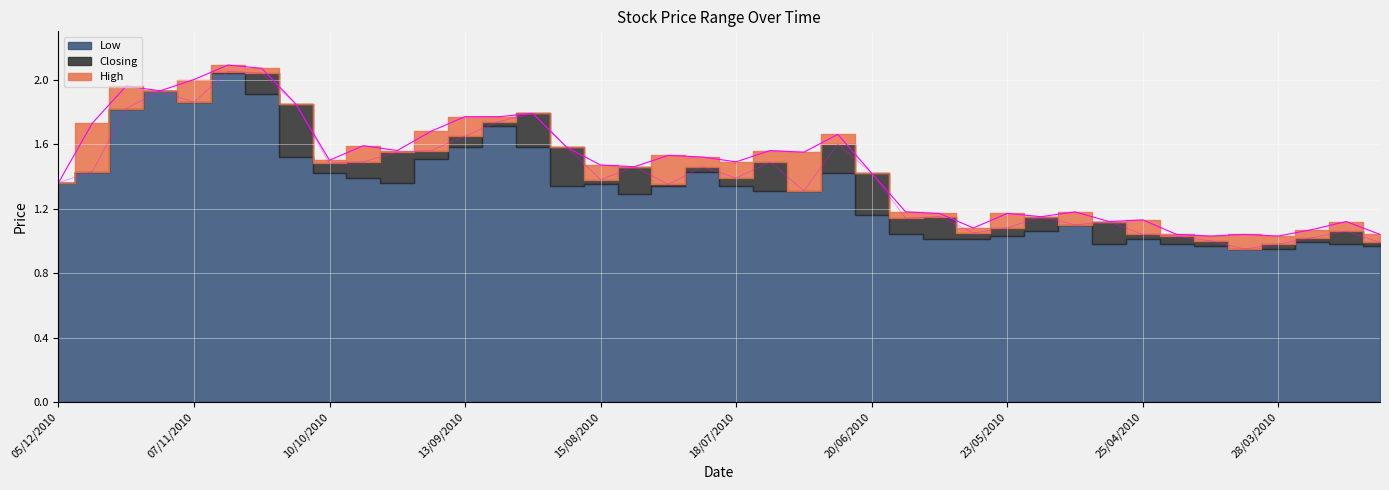

Which series has the largest total across all categories?

High